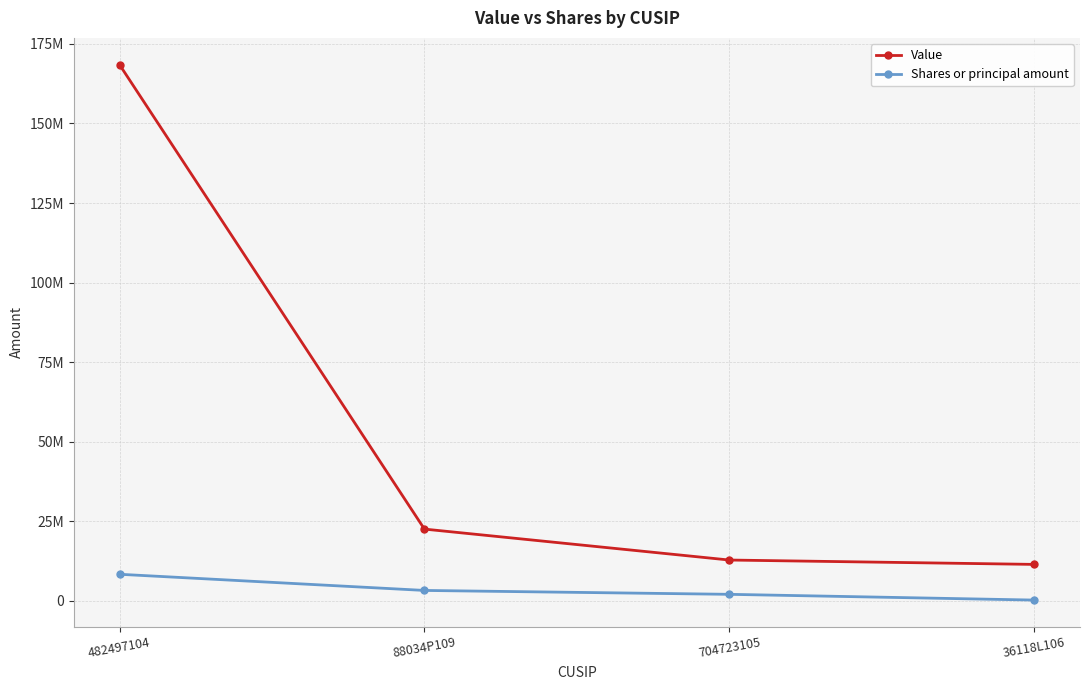

What is the highest value of the Value series?

168482000